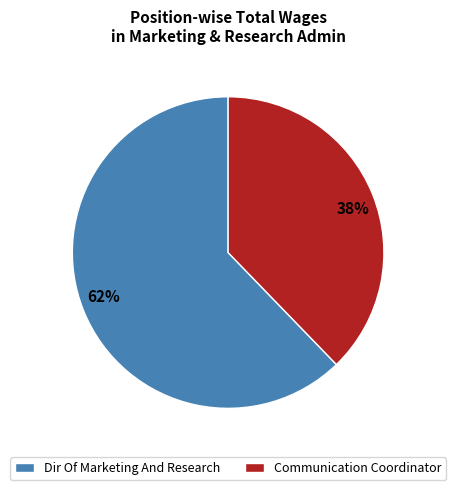

To the nearest percent, what is the combined percentage of Dir Of Marketing And Research and Communication Coordinator?

100%